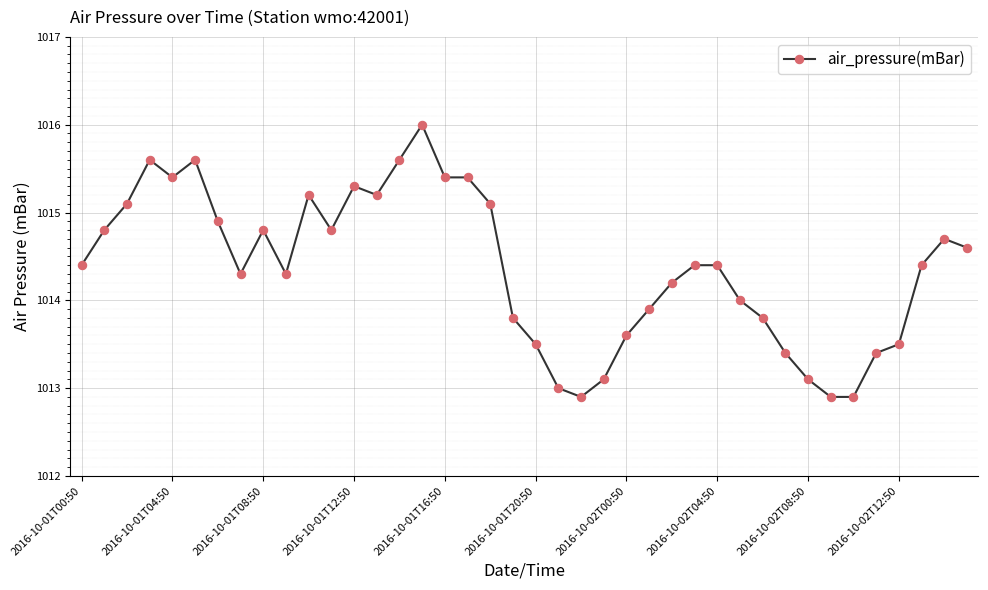

True or false: there are more than 0 points higher than both neighbors.

True